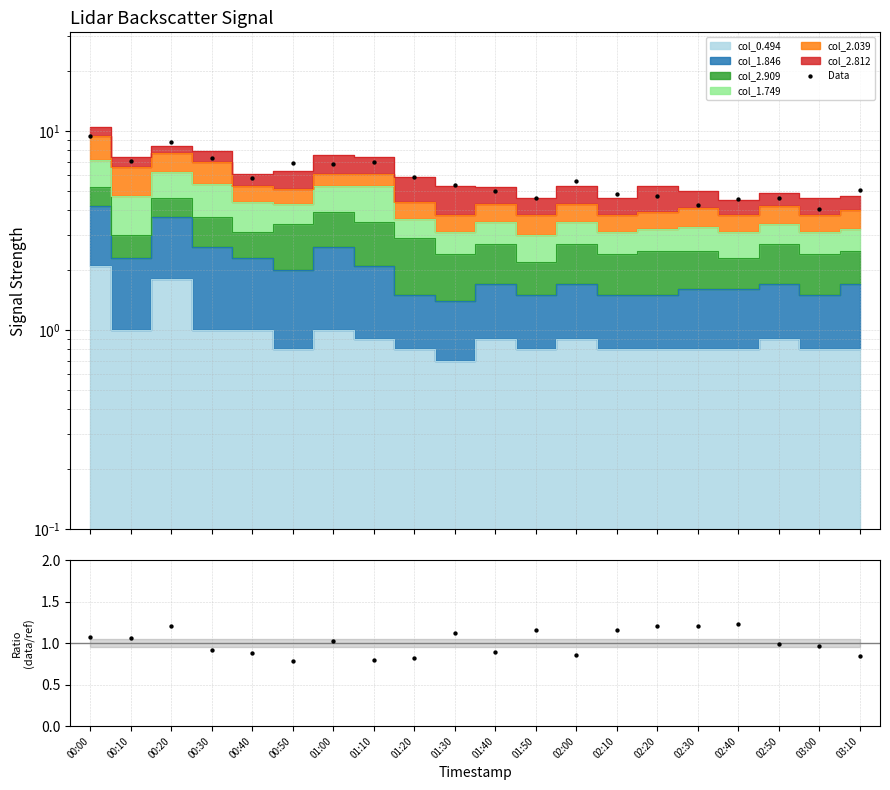

Is the value of Data at 01:20 greater than the value of ratio at 00:20?

Yes